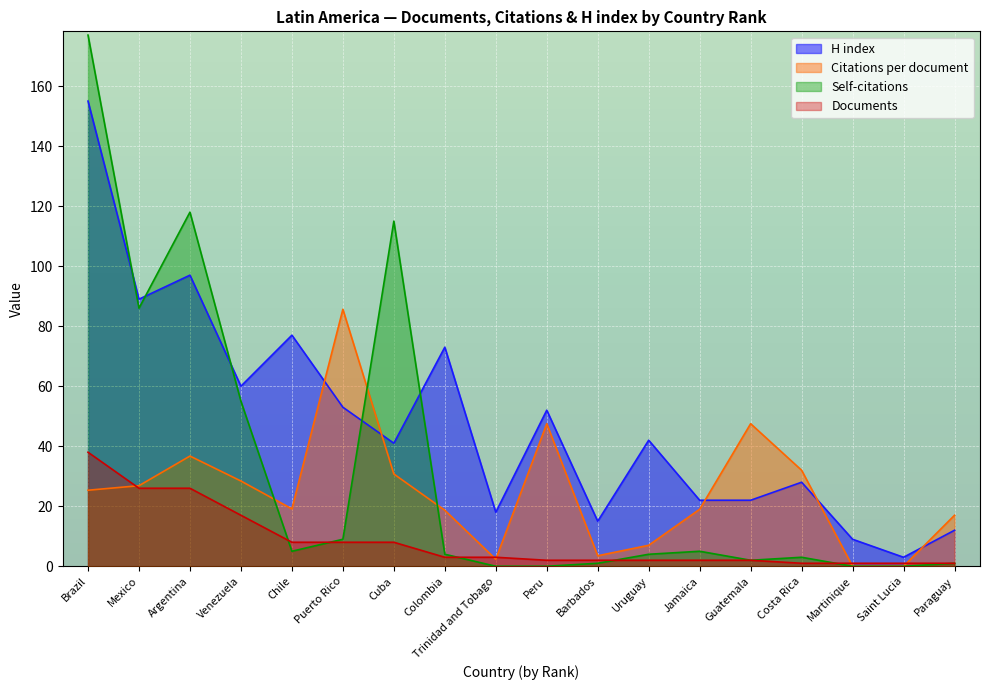

How many lines are shown in the chart?

4